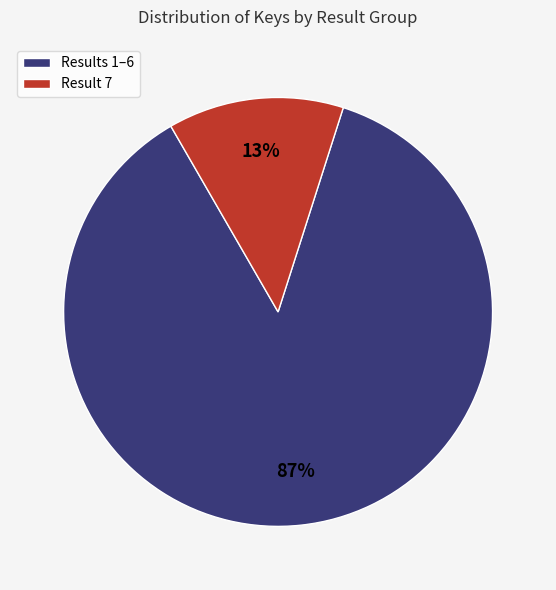

True or false: Result 7 accounts for 6% of the total.

False